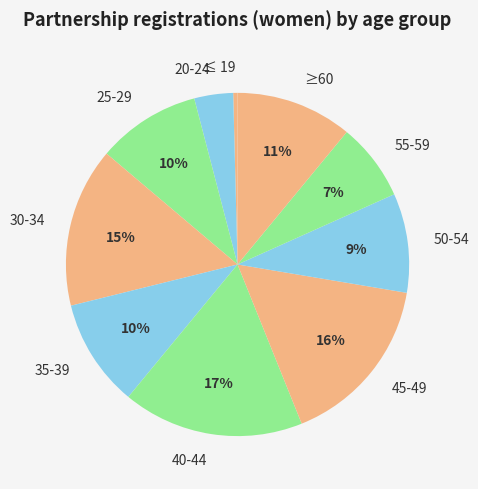

Does 50-54 account for over 50% of the chart?

No